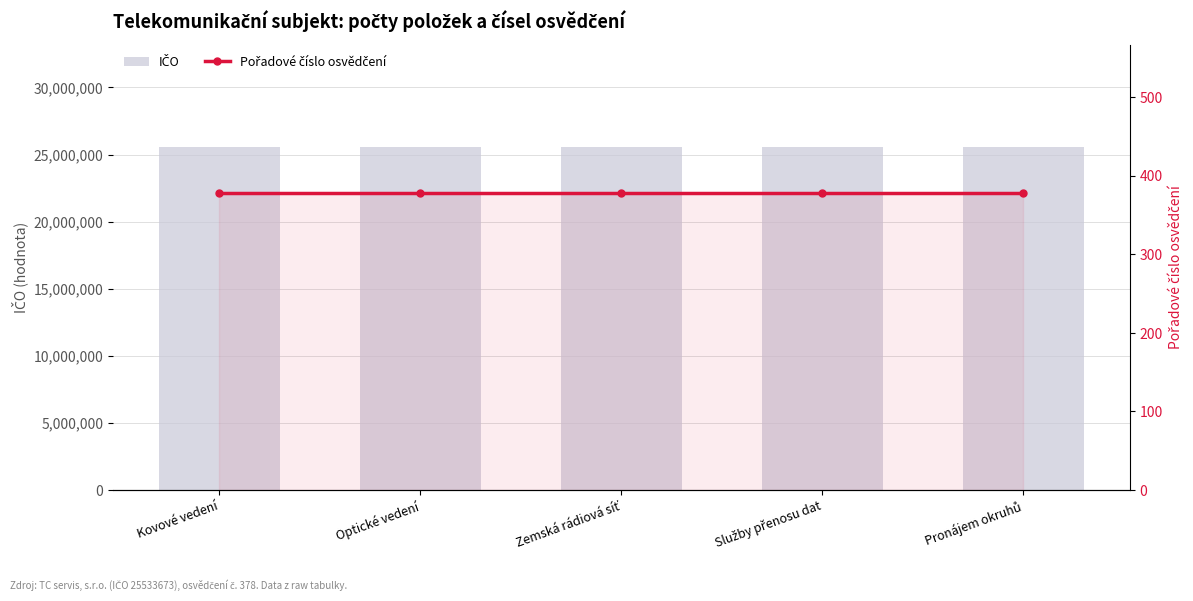

Which series has the largest total across all categories?

IČO